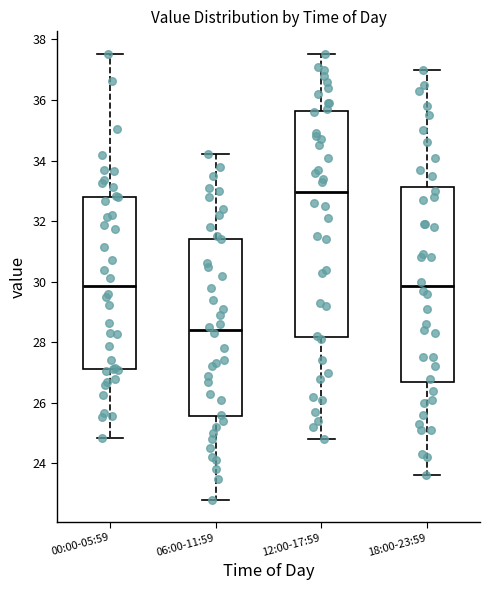

Reading left to right, transcribe this box plot: for each box, give where its median line is, the range the box spans, and where its two whiskers end, as read against the y-axis. The values are not printed on the chart, so give them approximately, as read against the axis.

00:00-05:59: median 29.8, box 27.2 to 32.8, whiskers 24.8 to 37.6
06:00-11:59: median 28.4, box 25.6 to 31.4, whiskers 22.8 to 34.2
12:00-17:59: median 33.0, box 28.2 to 35.6, whiskers 24.8 to 37.6
18:00-23:59: median 29.8, box 26.8 to 33.2, whiskers 23.6 to 37.0